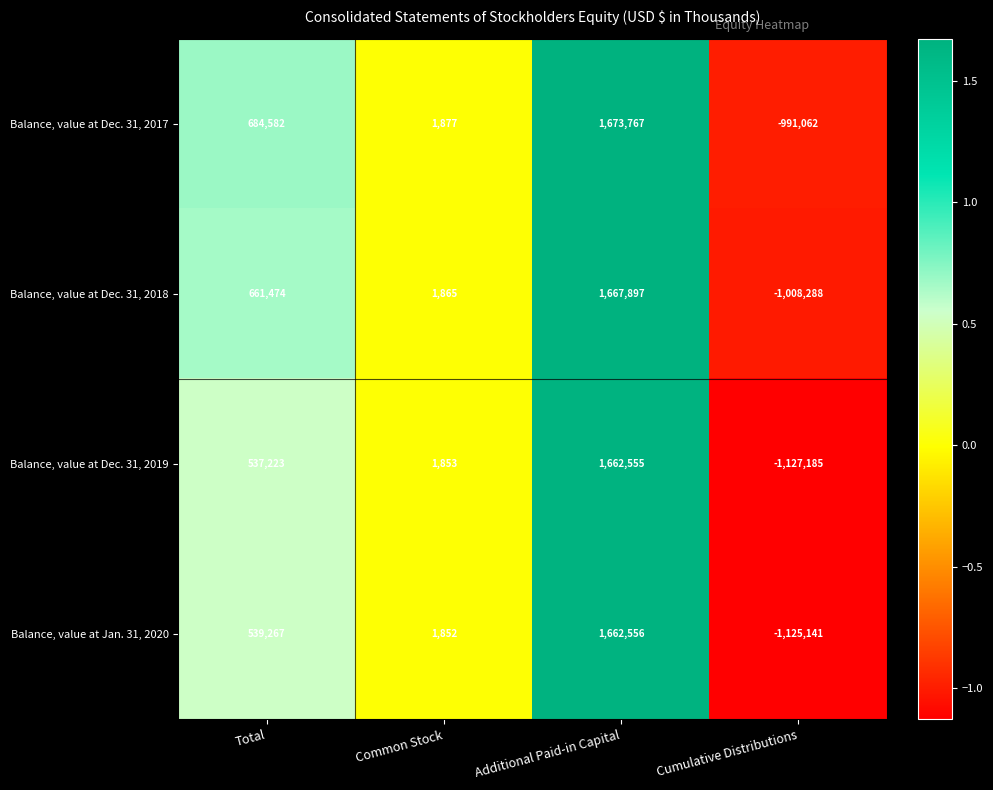

At how many categories does at least one series exceed 812901?

1